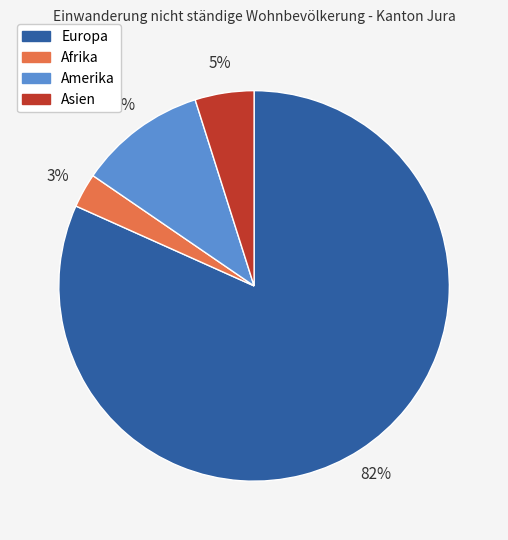

Count the number of slices in the pie.

4